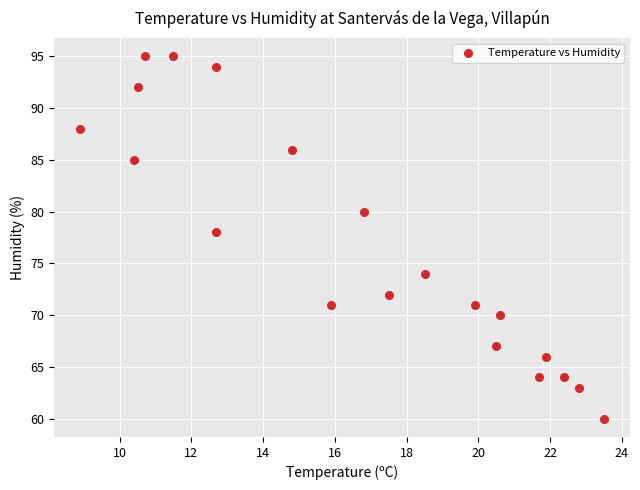

What Y value in the scatter plot is closest to 77?

78